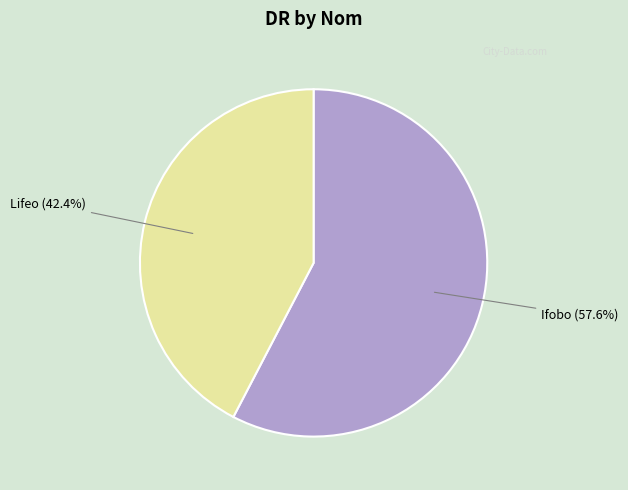

How many slices are in this pie chart?

2